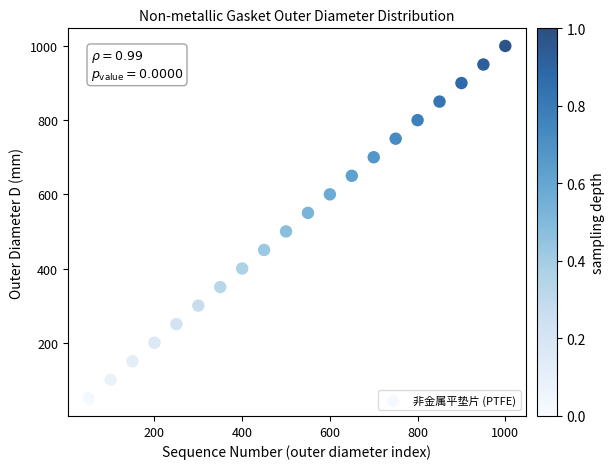

What is the range of X values (max minus min)?

950